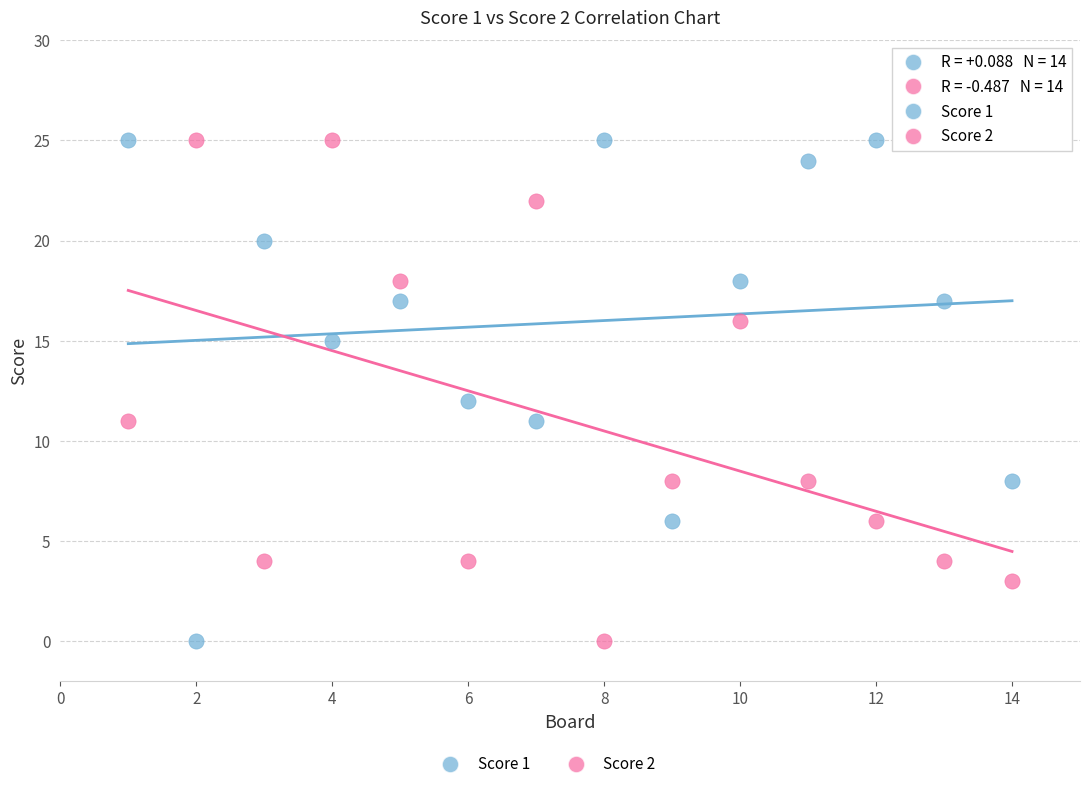

What is the X range (max minus min) for the scatter plot?

13